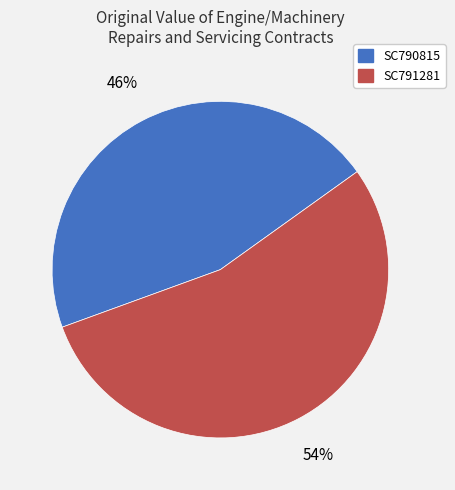

Which slice is the smallest?

SC790815